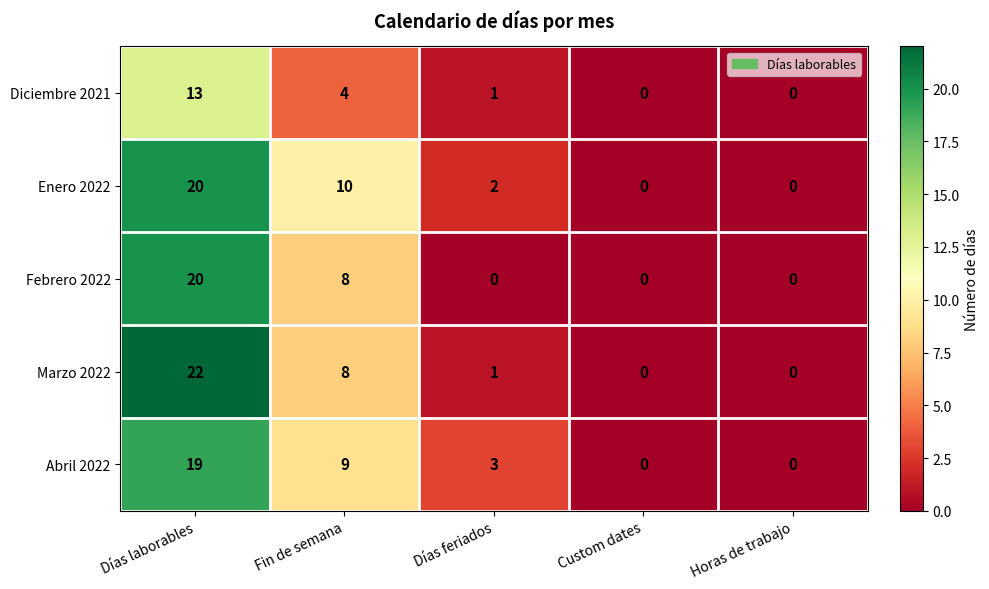

The Abril 2022 series shows 0 at Horas de trabajo. True or false?

True